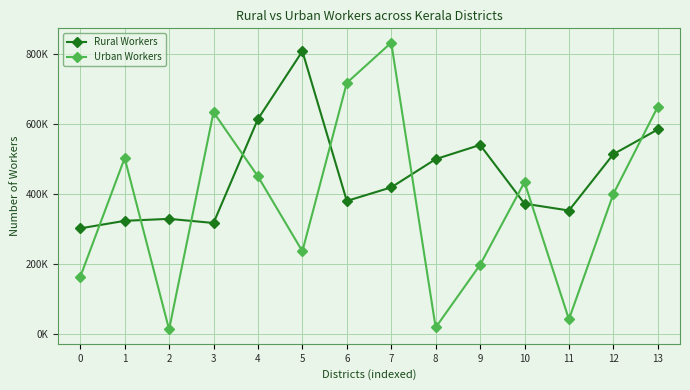

True or false: Urban Workers has more than 1 points higher than both neighbors.

True